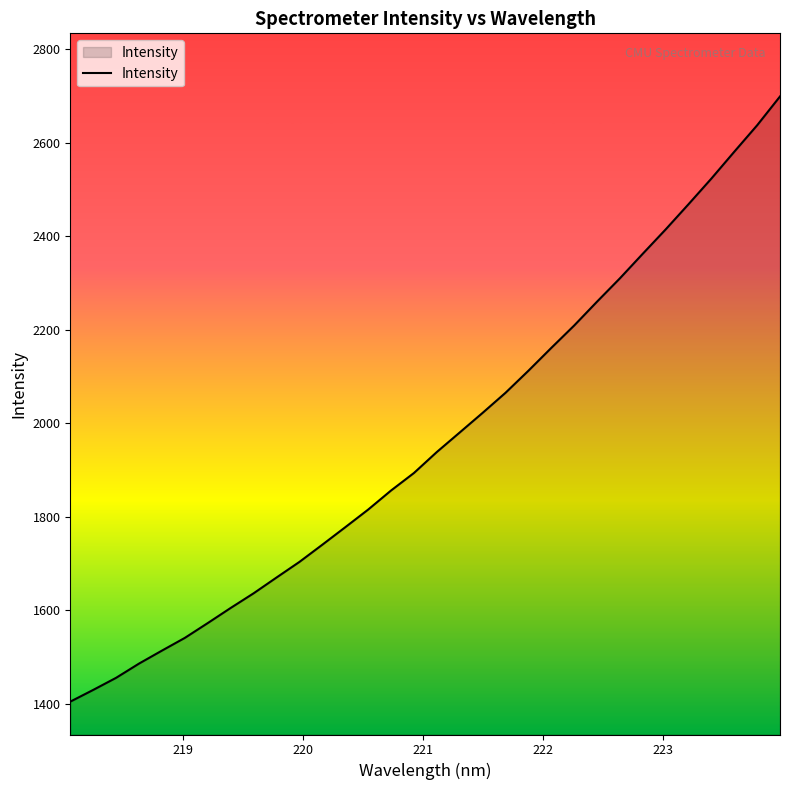

What is the difference between the maximum and minimum values?

1293.9